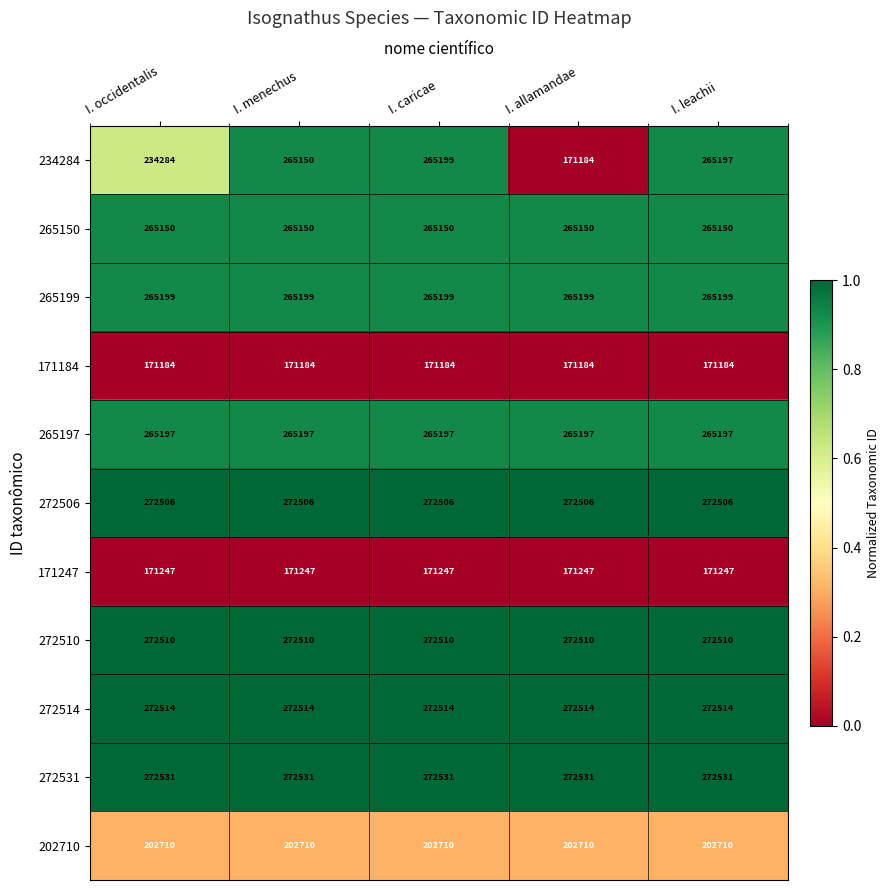

What is the minimum value for 265199?

265199